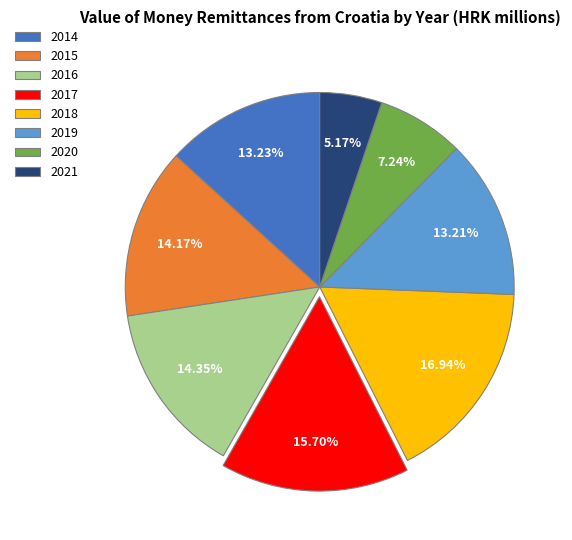

What percentage is the 2020 slice, to the nearest percent?

7%